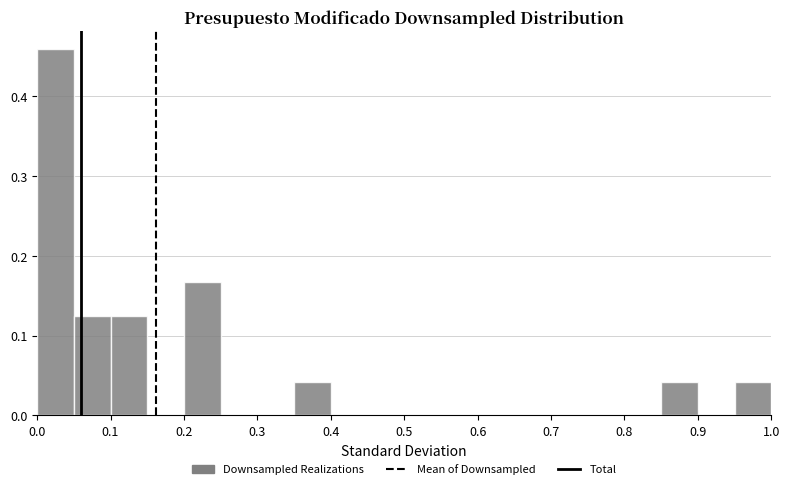

Which range on the x-axis has the tallest bar?

0.00 to 0.05